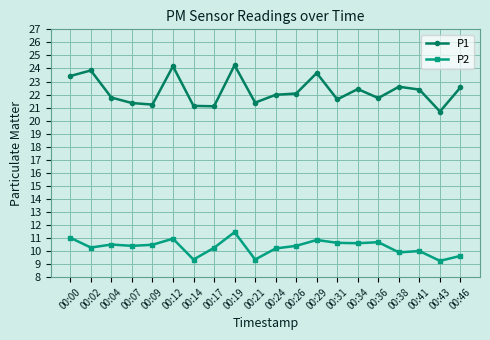

The P1 series shows 21.1 at 00:17. True or false?

True